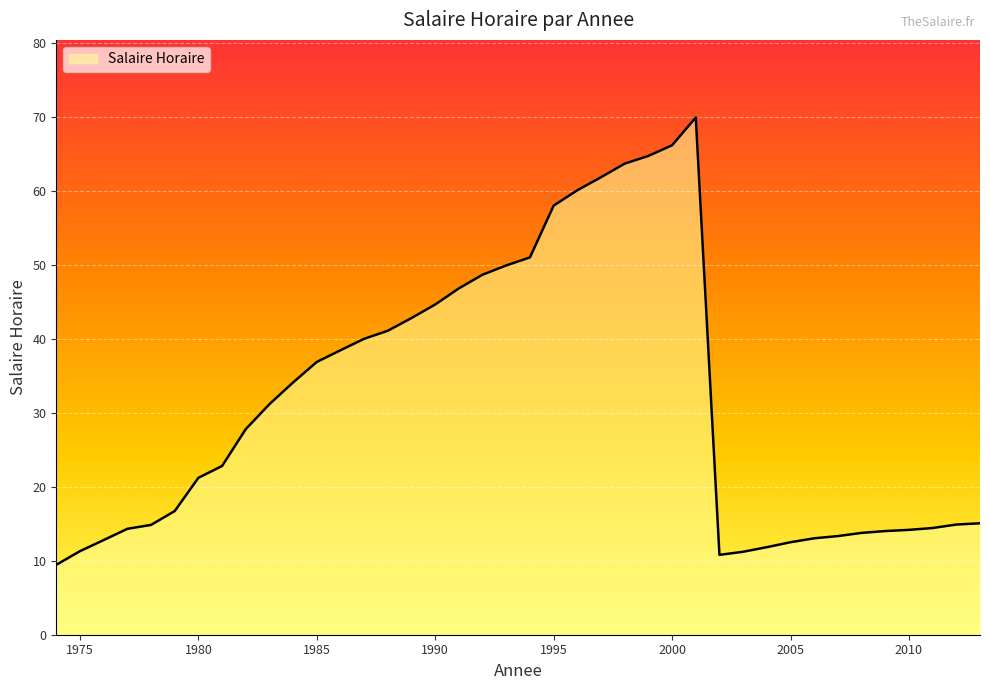

What is the difference between the maximum and minimum values?

60.5